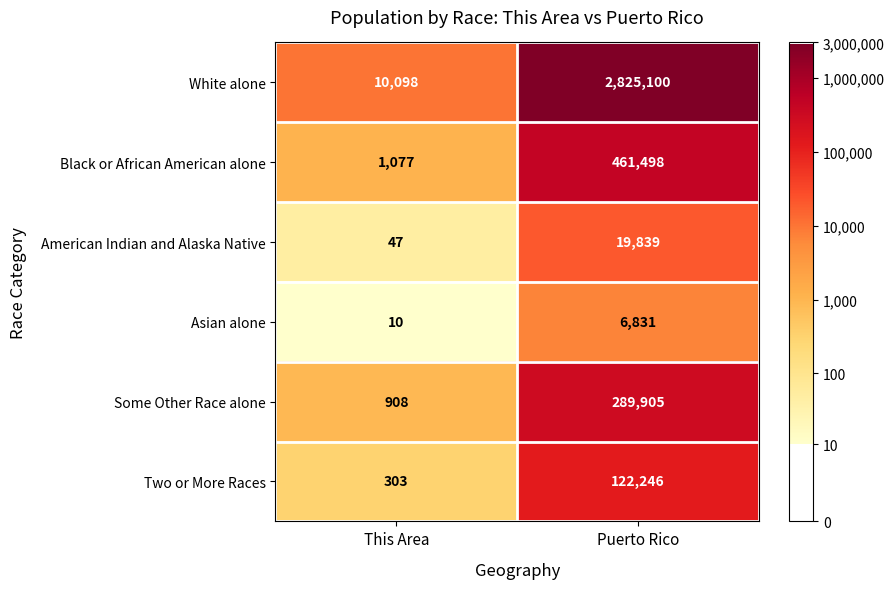

At which category does the chart reach its minimum across all series?

This Area